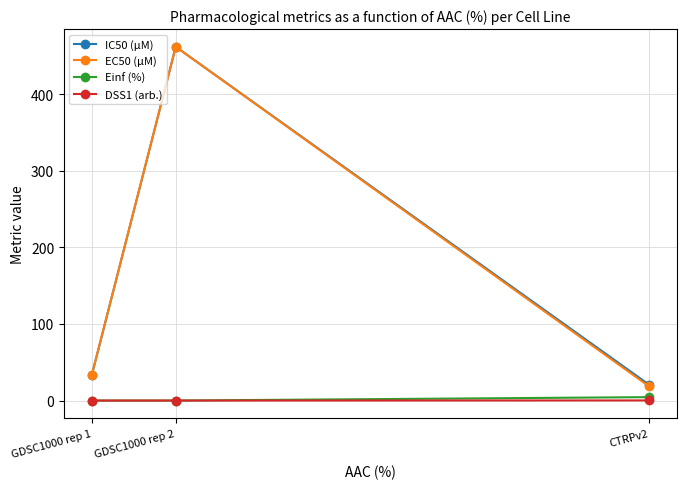

The value of IC50 (µM) at GDSC1000 rep 1 is 33.3. True or false?

True